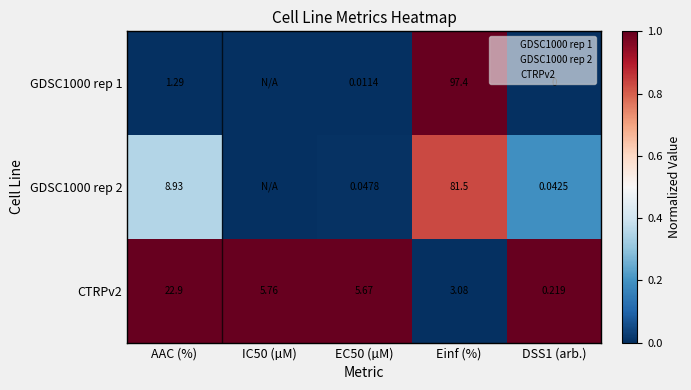

What is the difference between the GDSC1000 rep 2 values at IC50 (µM) and DSS1 (arb.)?

0.2